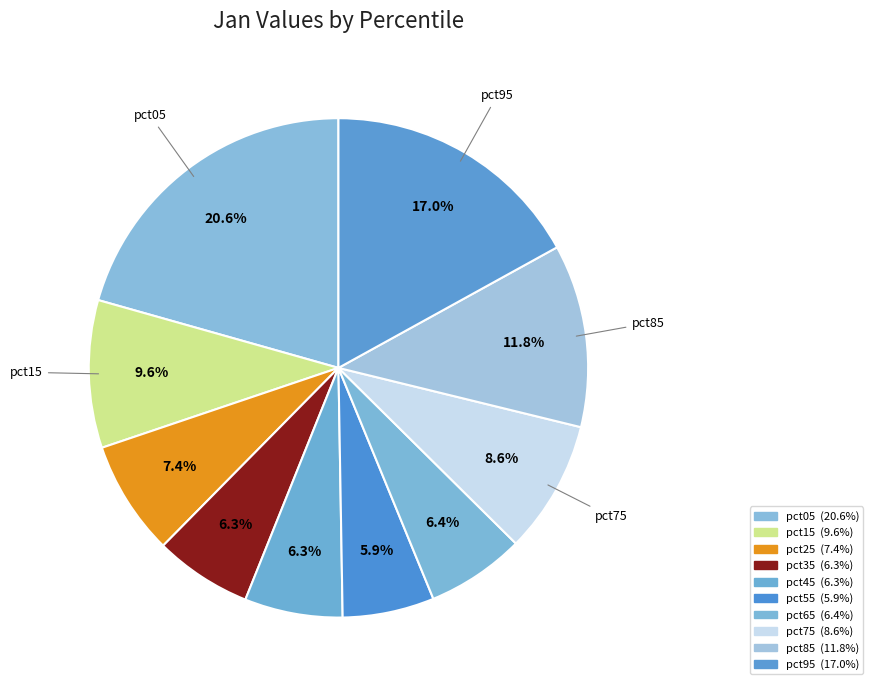

How many slices are in this pie chart?

10